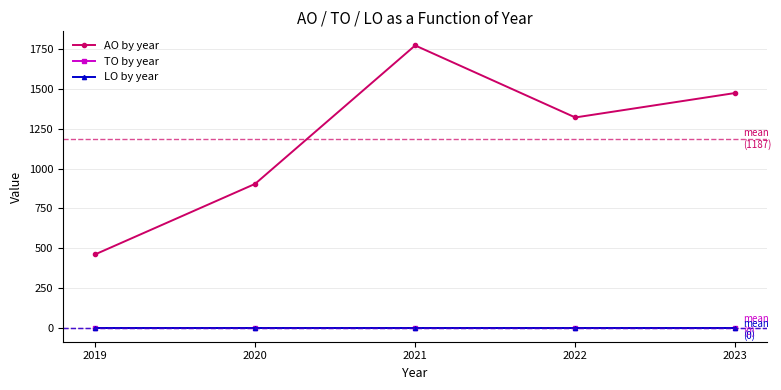

Is this an area chart (filled region under the line)?

No